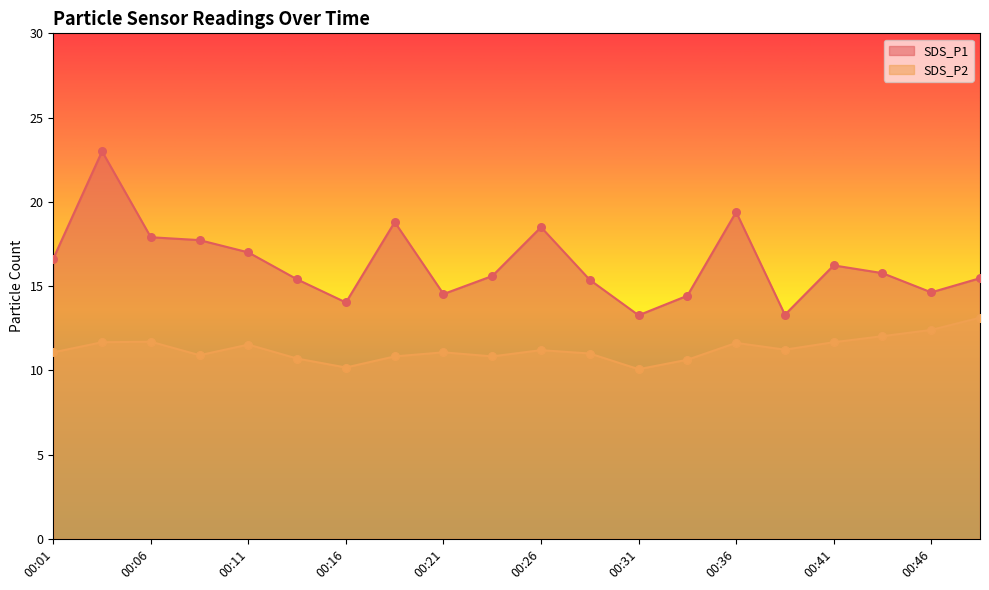

Which series reaches the maximum Y coordinate?

SDS_P1